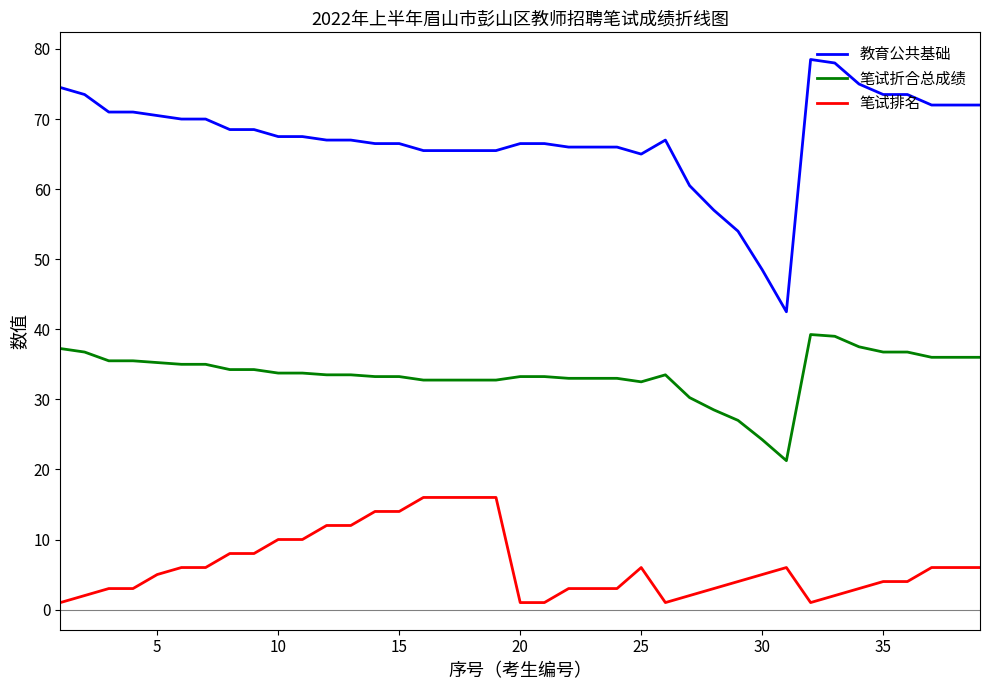

How many distinct data groups are displayed?

3